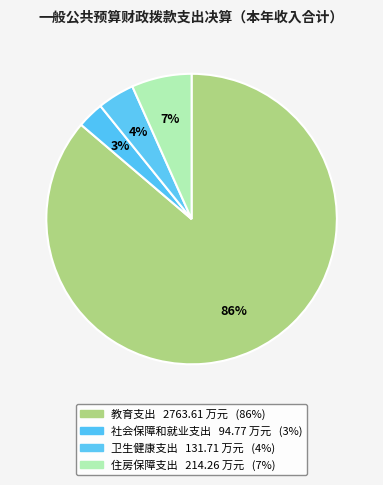

How many slices are in this pie chart?

4